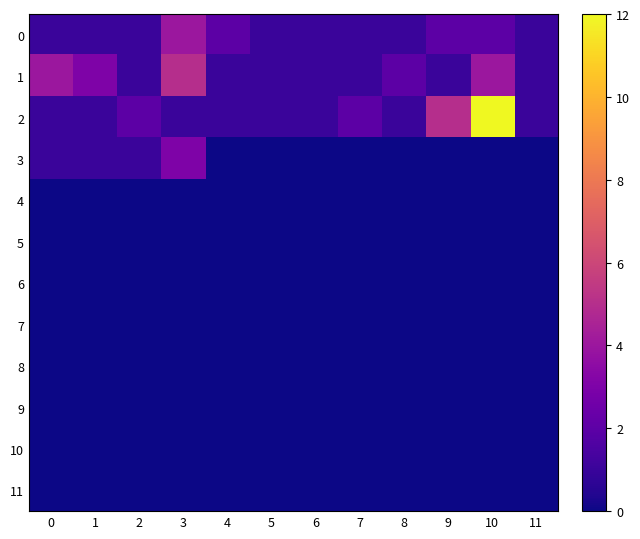

What is the spread (max minus min) of values at 5?

1